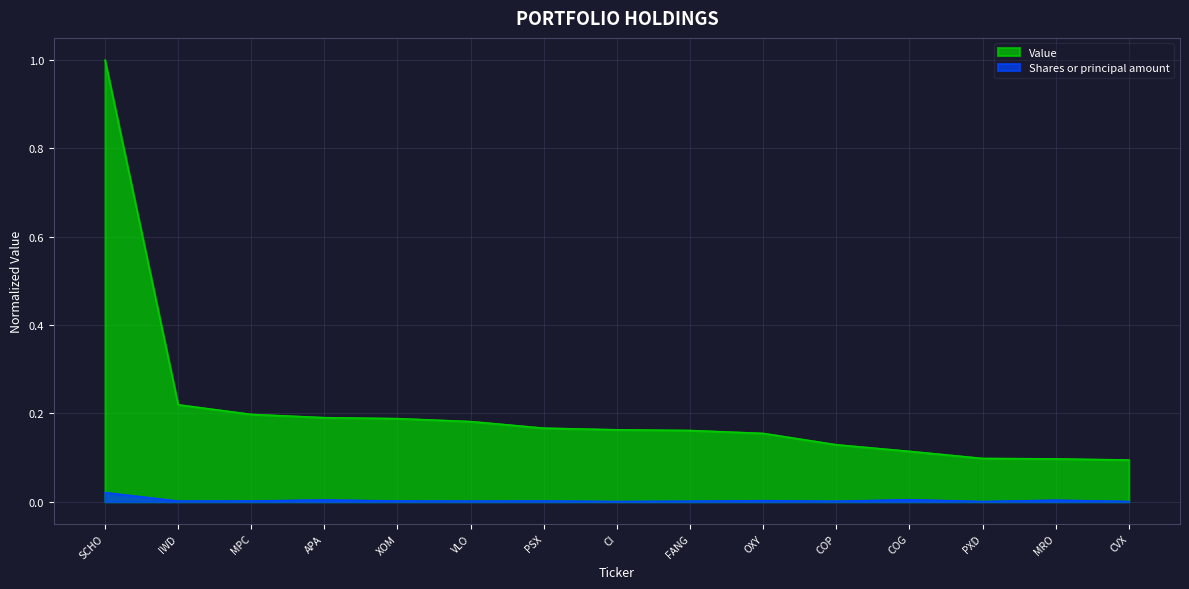

At which label does Shares or principal amount reach its peak?

SCHO